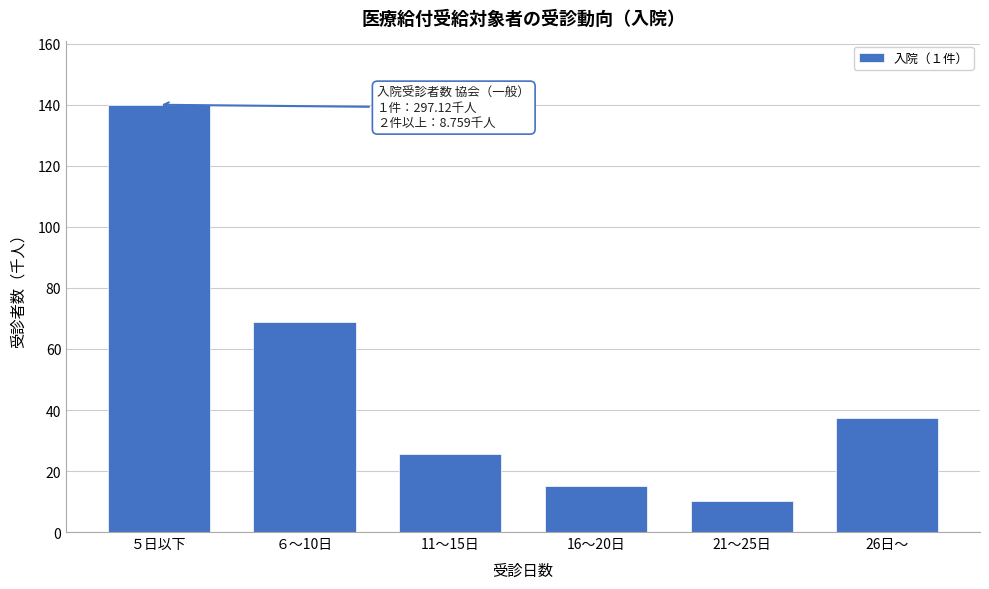

Reading right to left, transcribe all the data shown in this chart.

26日～=37.4	21～25日=10.2	16～20日=15.1	11～15日=25.6	６～10日=68.7	５日以下=140.1